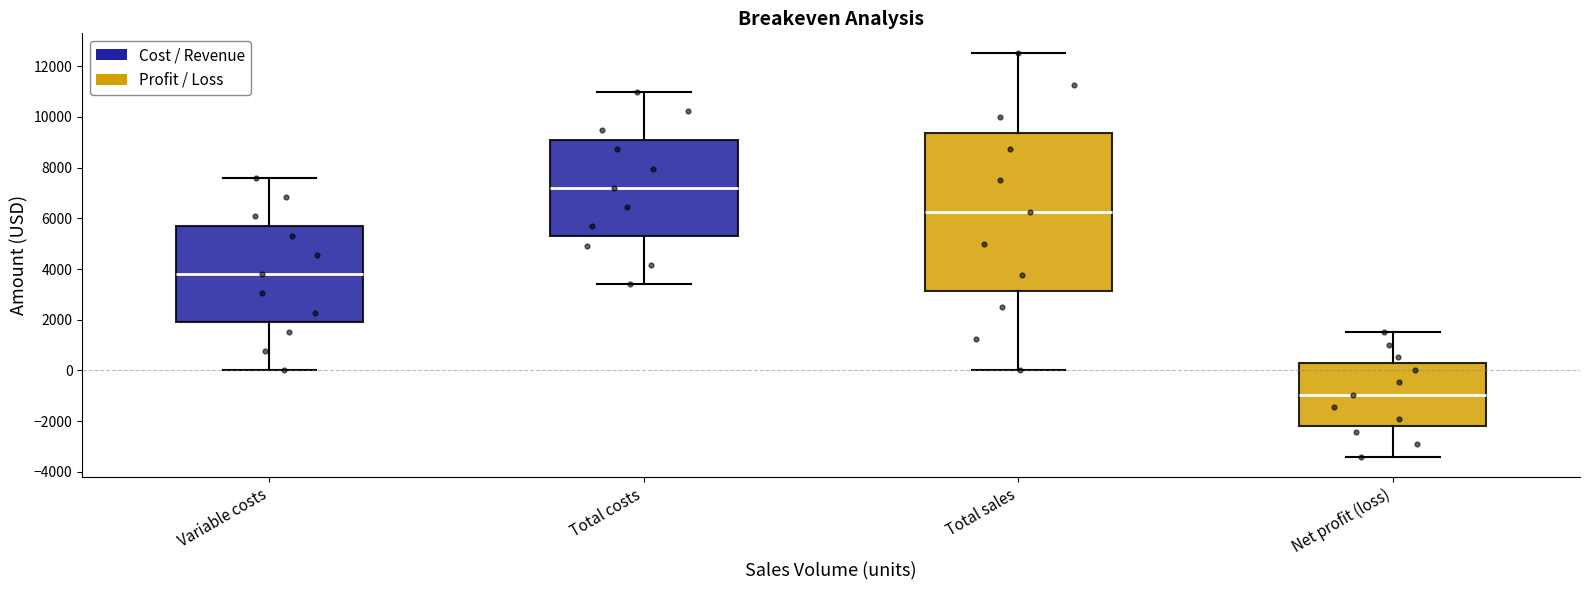

Which box has the highest median line?

Total costs